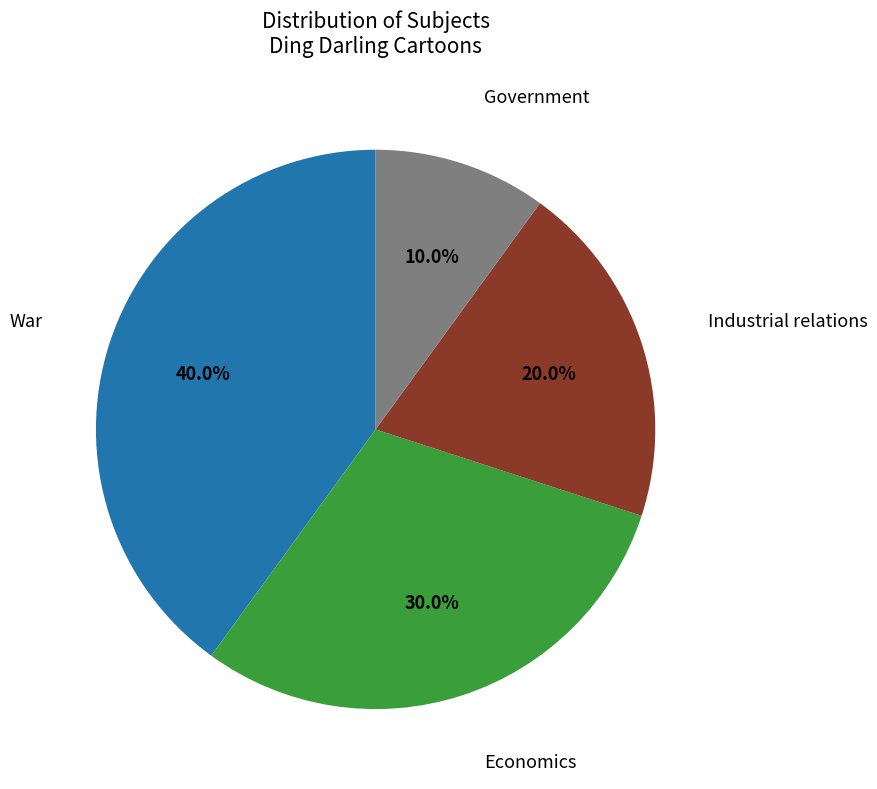

Does any single category account for the majority?

No